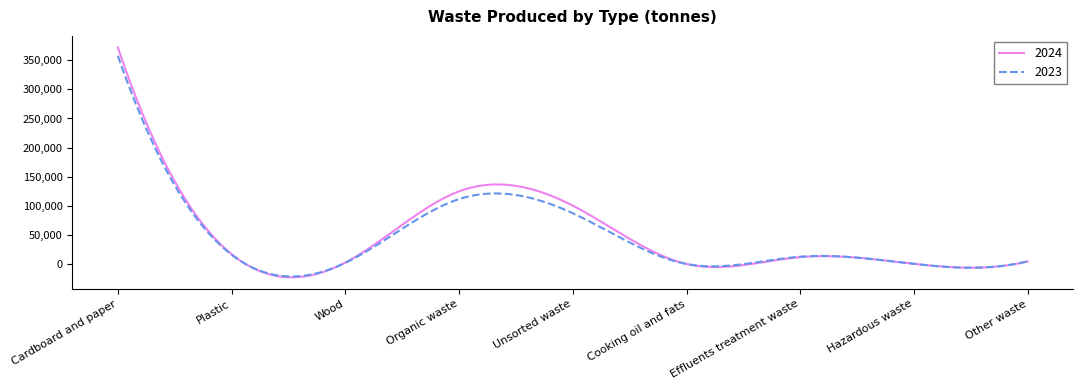

What is the smallest value displayed?

-22758.0